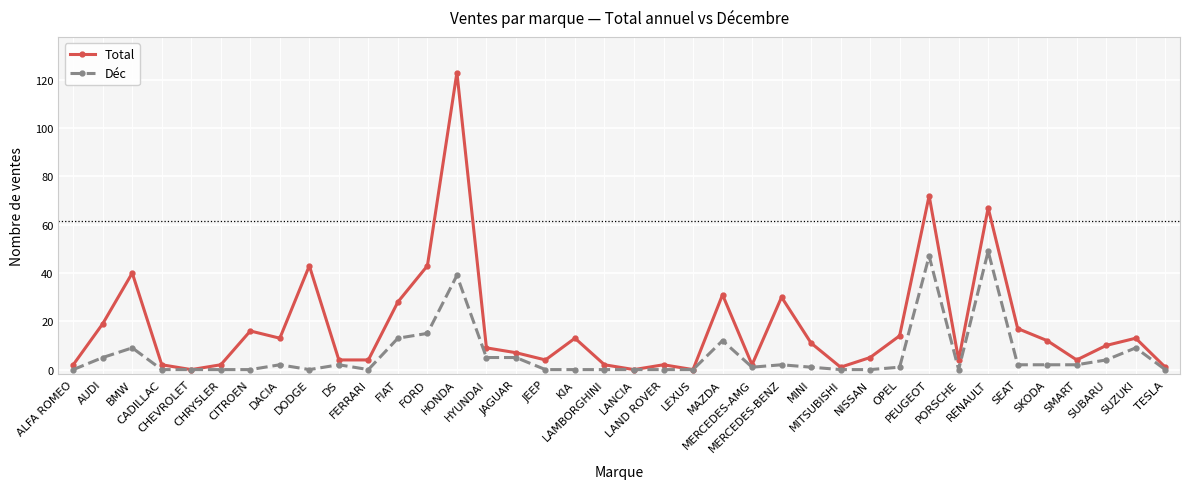

True or false: Total has more than 1 interior local peaks.

True